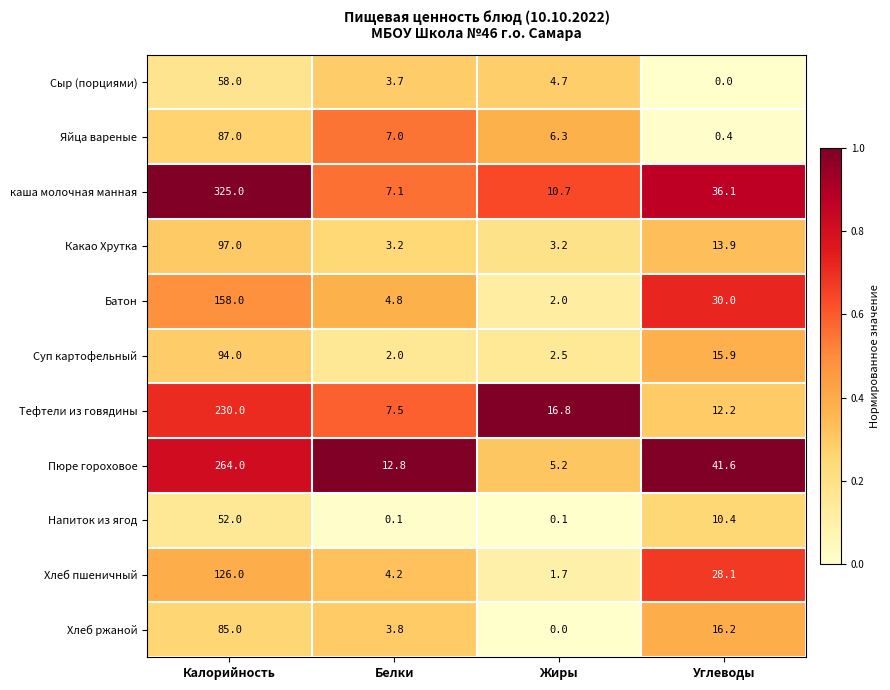

At which label does Хлеб пшеничный first exceed 28?

Калорийность